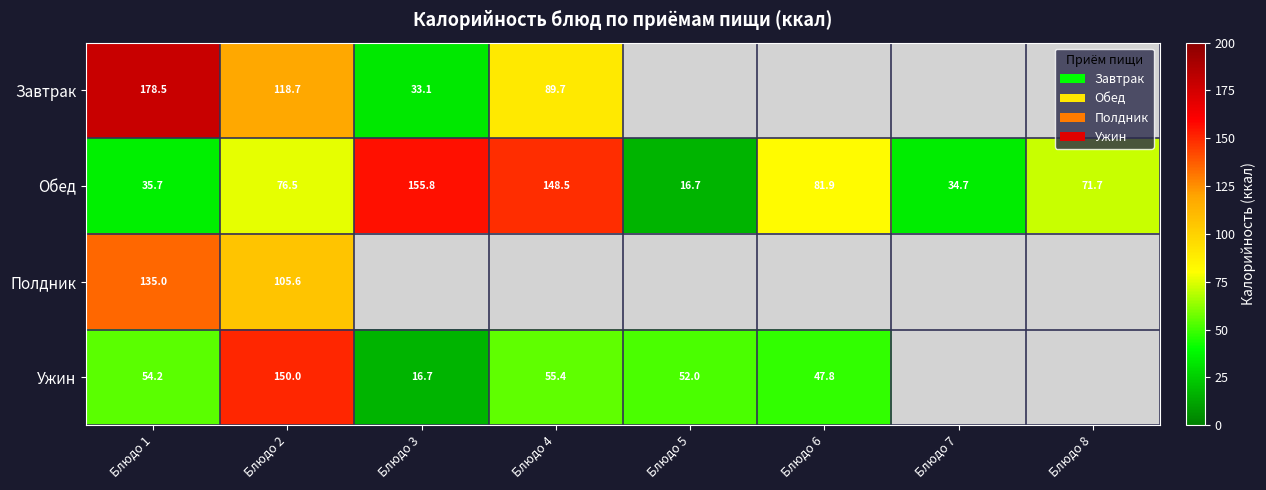

The Обед series shows 34.7 at Блюдо 7. True or false?

True